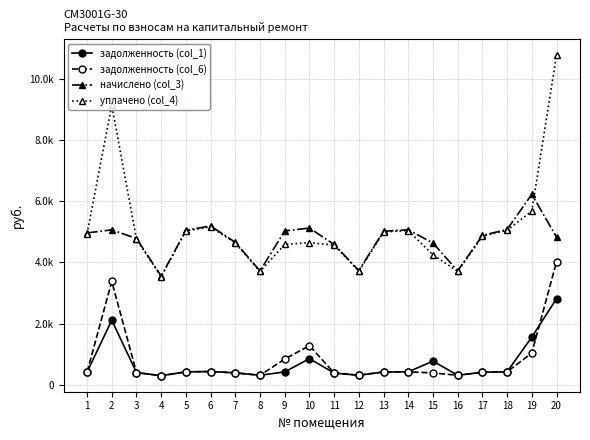

Reading left to right, transcribe all the data shown in this chart.

задолженность (col_1): 413.8	2111.6	398.6	296.1	421.4	432.7	388.1	310.3	419.5	854.1	382.4	311.3	418.5	422.3	772.2	310.3	407.1	423.2	1557.3	2816.7
задолженность (col_6): 413.8	3378.5	398.6	296.1	421.4	432.7	388.1	310.3	838.9	1281.2	382.4	311.3	418.5	422.3	386.2	310.3	407.1	423.2	1038.2	4023.8
начислено (col_3): 4965.1	5067.7	4783.0	3553.1	5056.3	5192.9	4657.7	3723.8	5033.5	5124.6	4589.4	3735.2	5022.1	5067.7	4634.9	3723.8	4885.4	5079.0	6229.2	4828.6
уплачено (col_4): 4941.1	9142.1	4759.9	3535.9	5031.9	5167.8	4635.2	3705.9	4589.8	4648.1	4567.2	3717.2	4997.9	5043.2	4248.6	3705.9	4861.9	5054.5	5680.0	10781.1